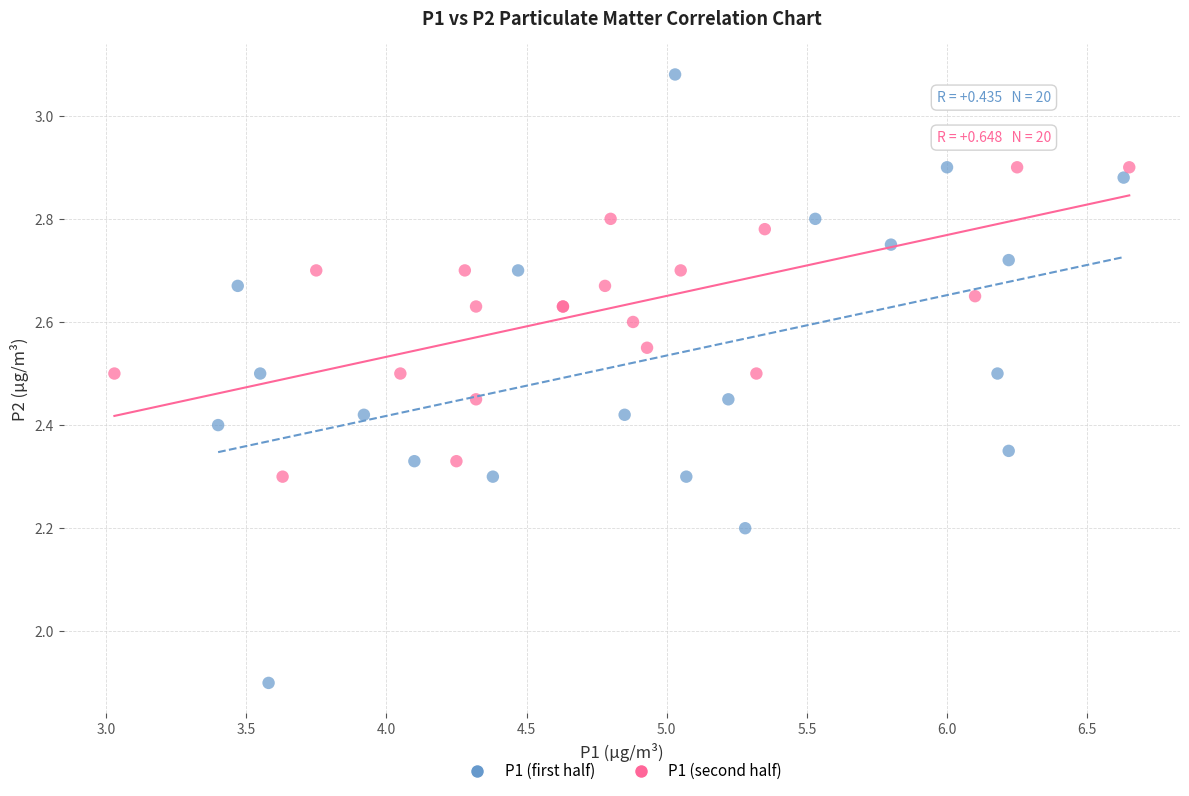

Which series has the largest Y range (max minus min)?

P1 (first half)